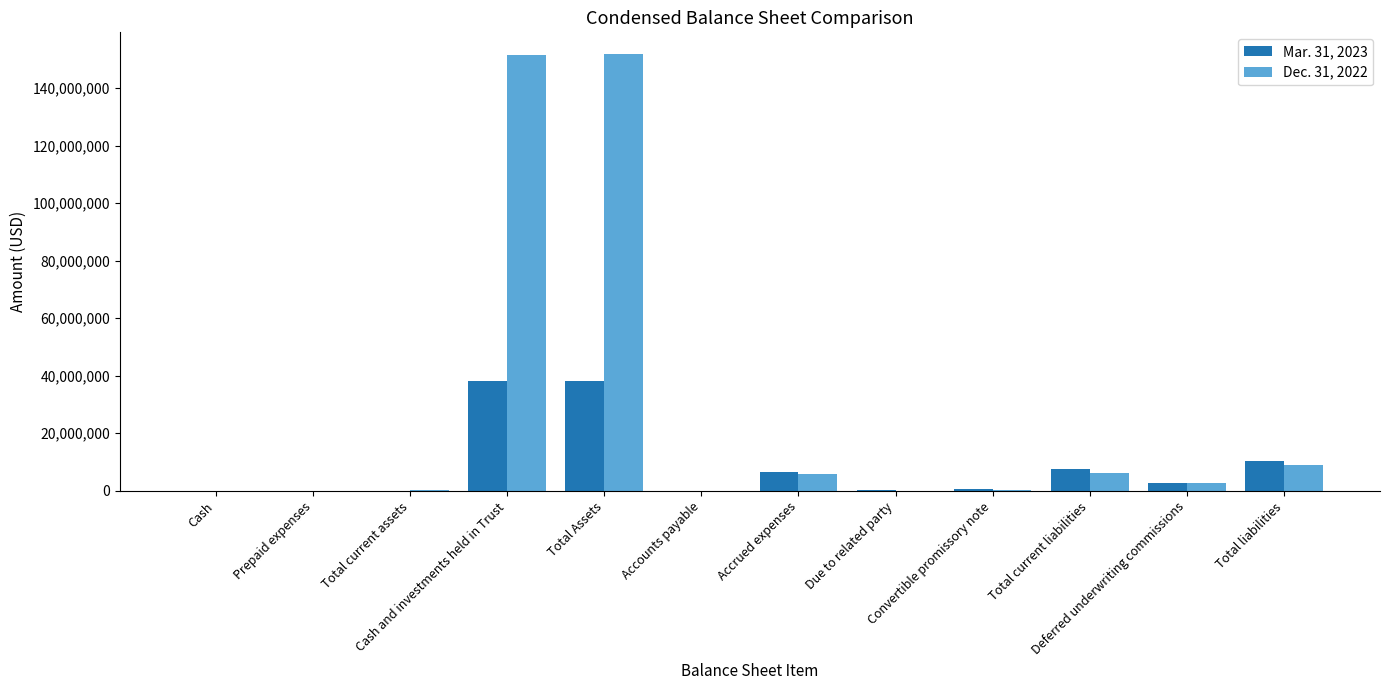

The value of Mar. 31, 2023 at Cash and investments held in Trust is 38105857. True or false?

True